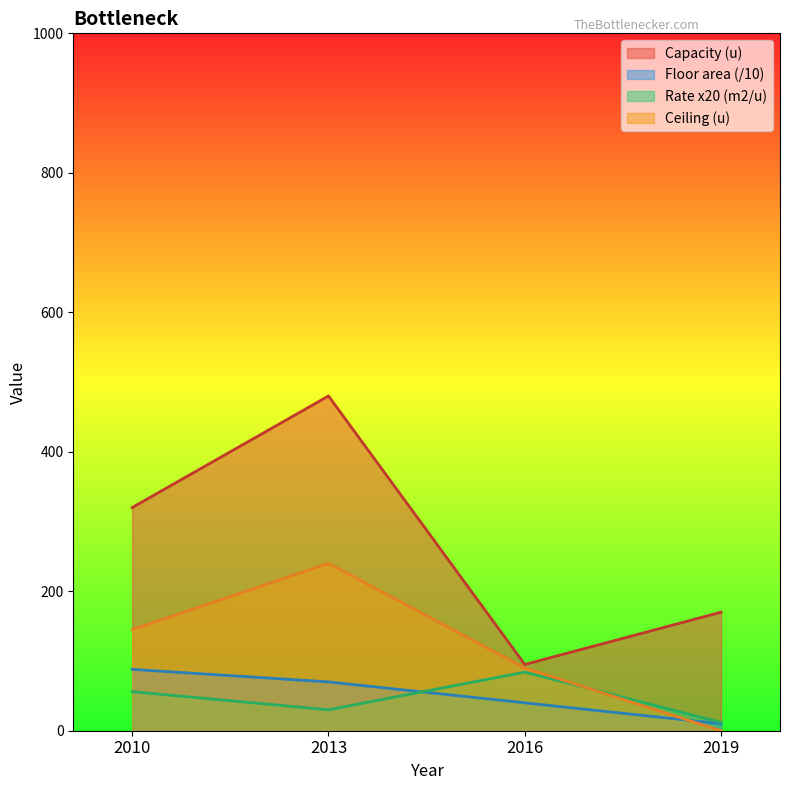

What is the value of the Ceiling (u) point at the 1st from the left?

145